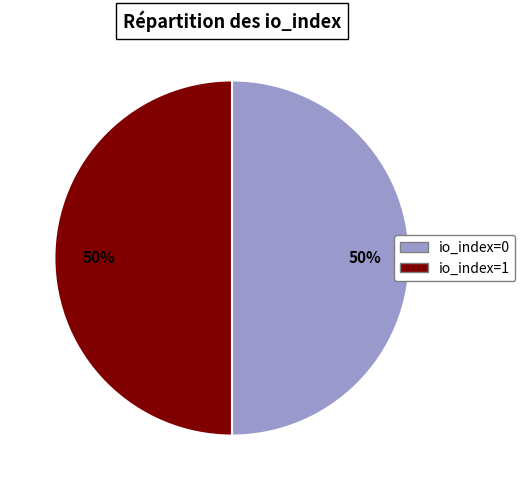

To the nearest percent, what percentage of the pie is io_index=0?

50%